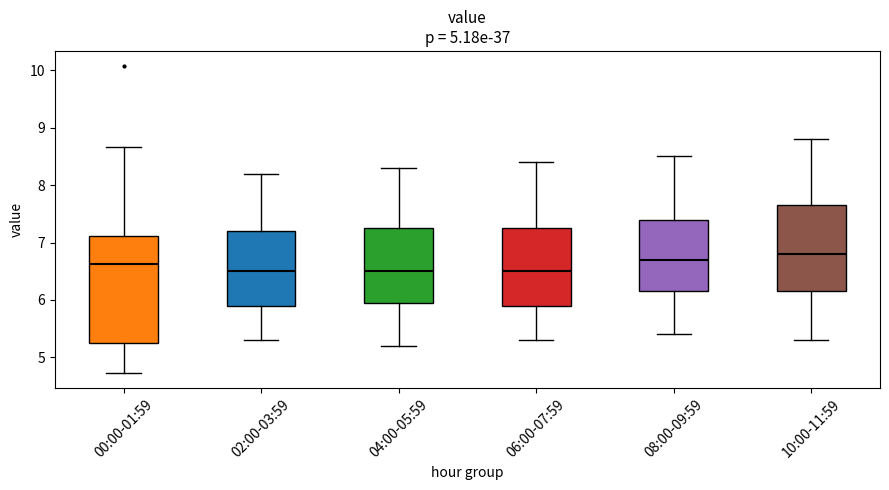

Which box is the tallest, from its lower edge to its upper edge?

00:00-01:59